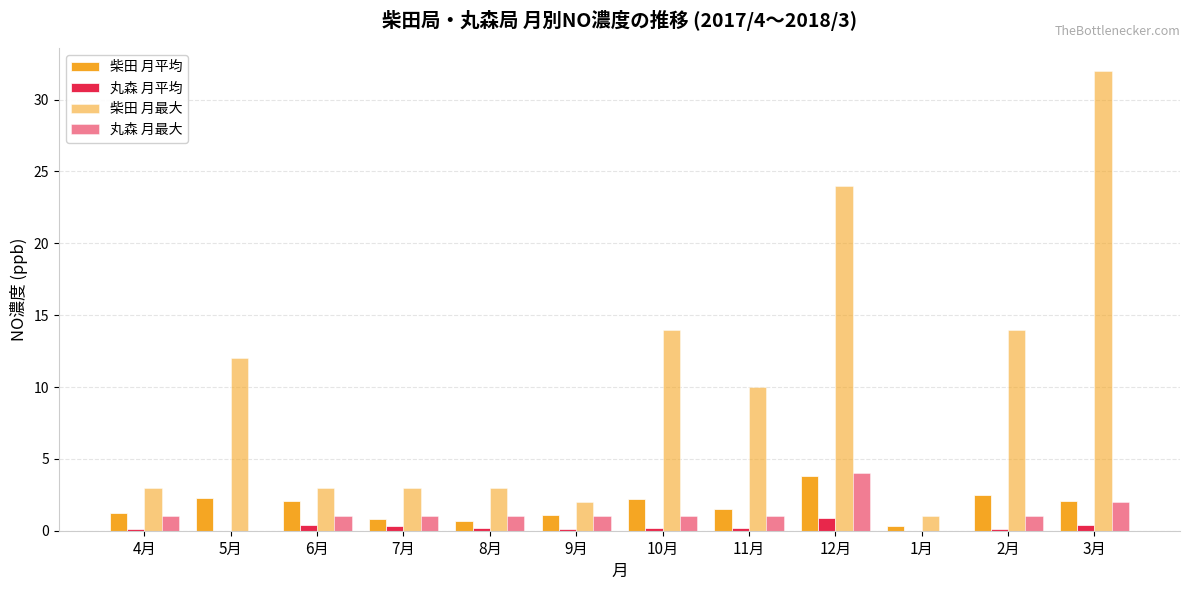

Is it true that 柴田 月平均 equals 0.3 at 1月?

True